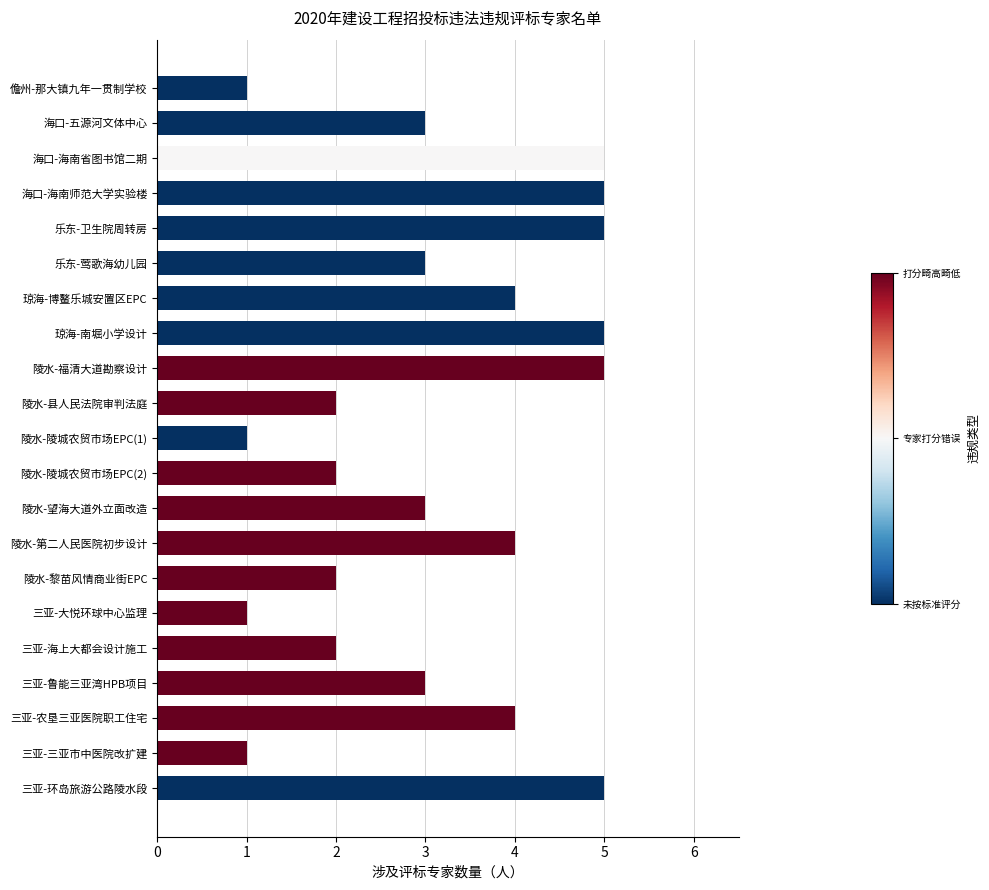

How many bars are there in total?

21